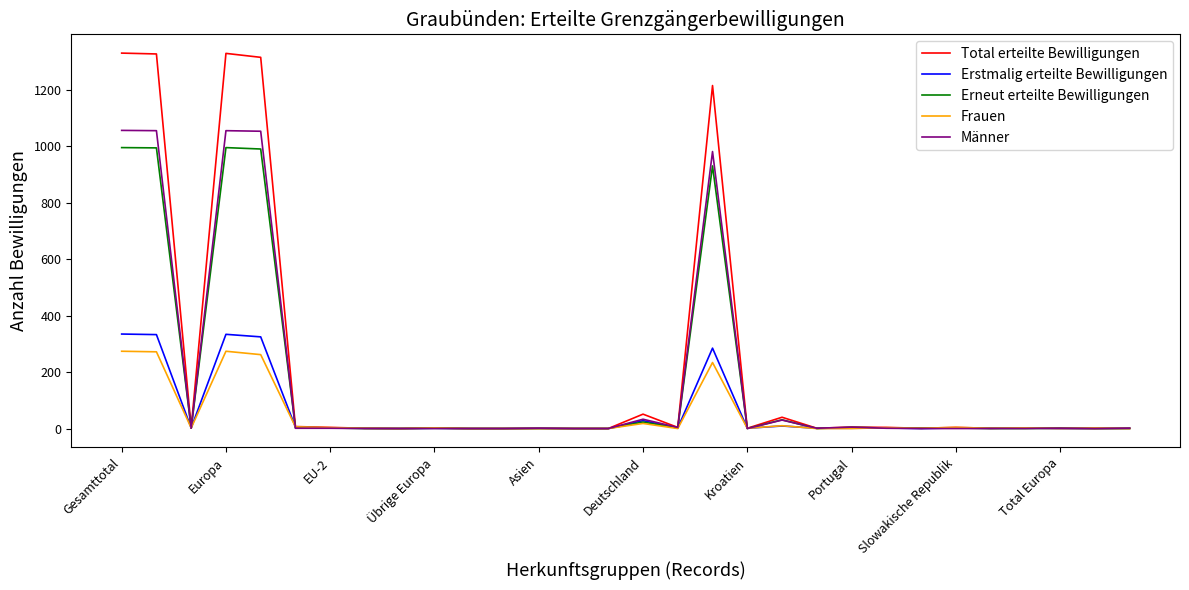

What is the maximum value for Total erteilte Bewilligungen?

1331